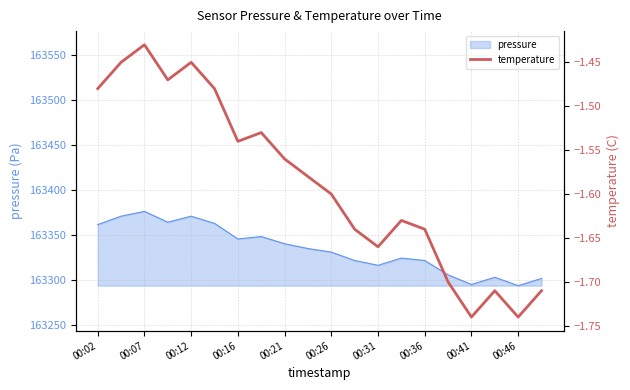

The value of pressure at 00:26 is 37587.0. True or false?

False